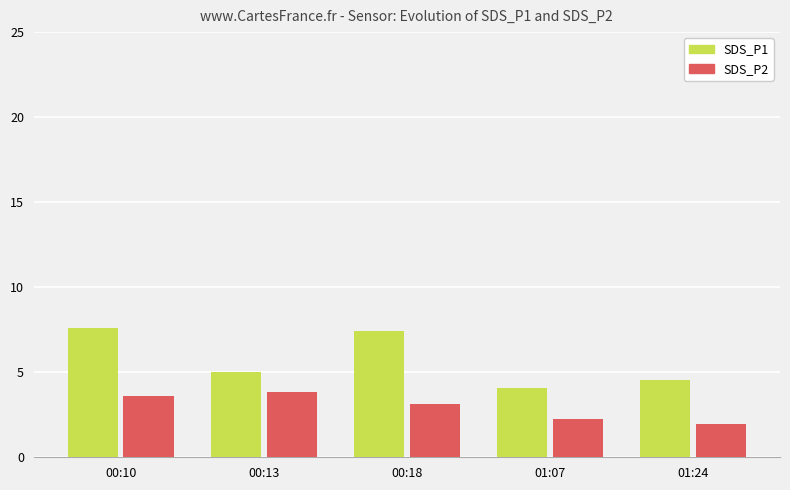

Which series has the largest range (max minus min)?

SDS_P1